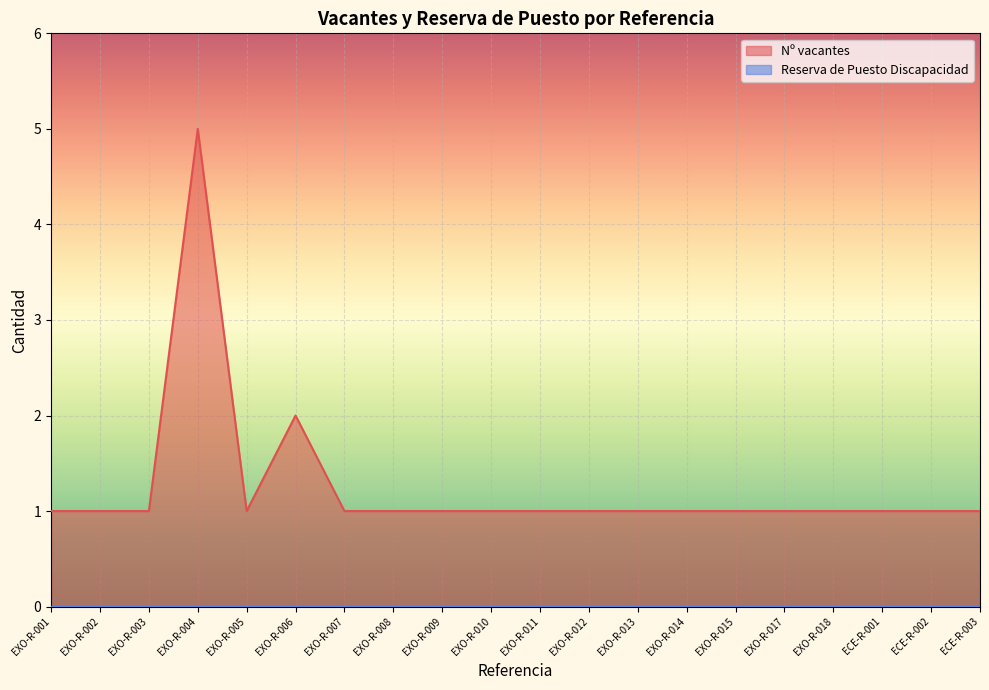

What is the difference between the maximum and second lowest values?

4